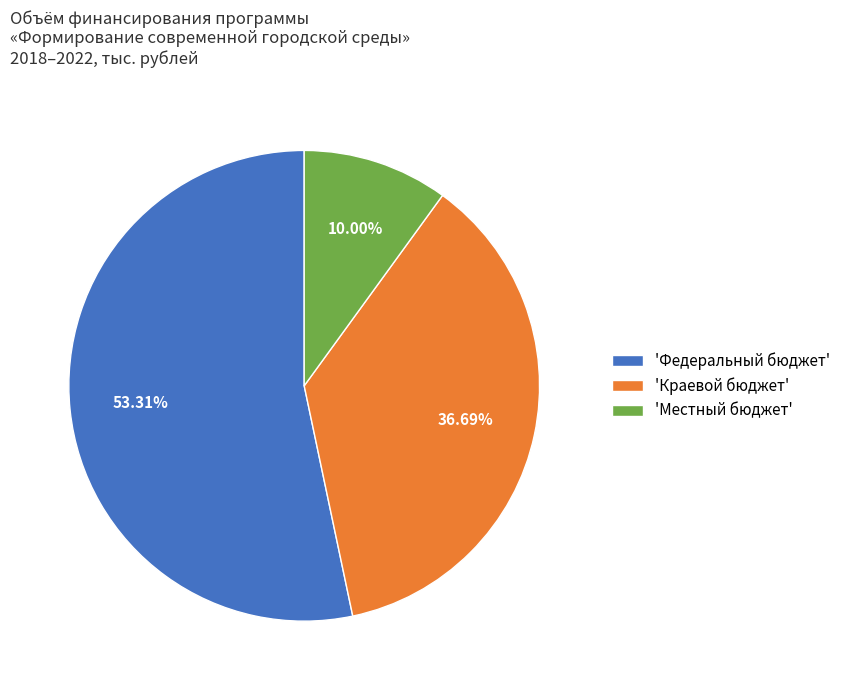

Does any single category account for the majority?

Yes